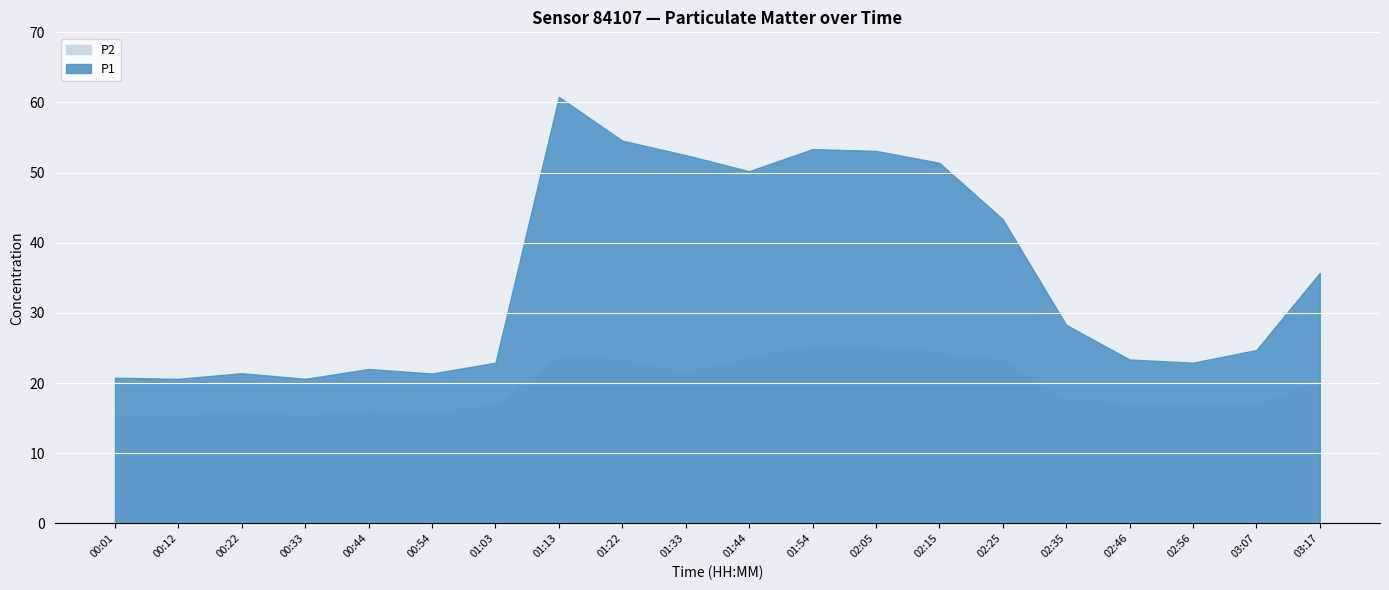

What is the value of the P2 point at the 8th from the left?

23.8